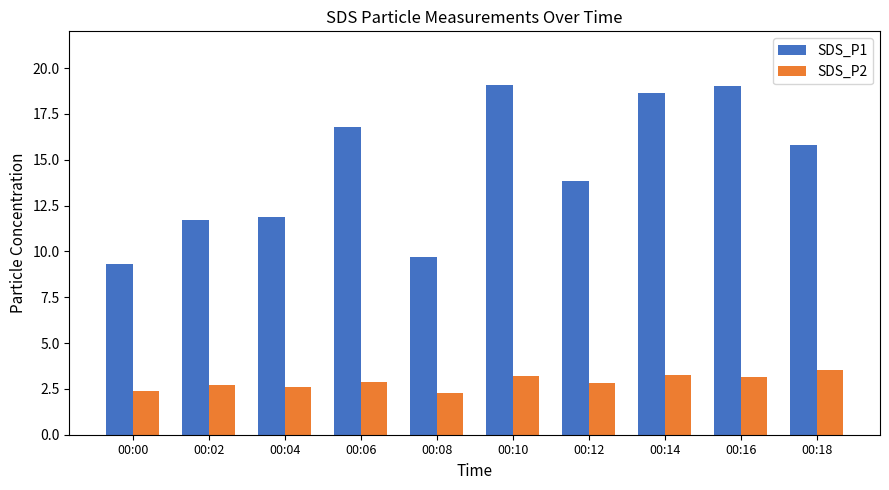

Which series has the largest total across all categories?

SDS_P1